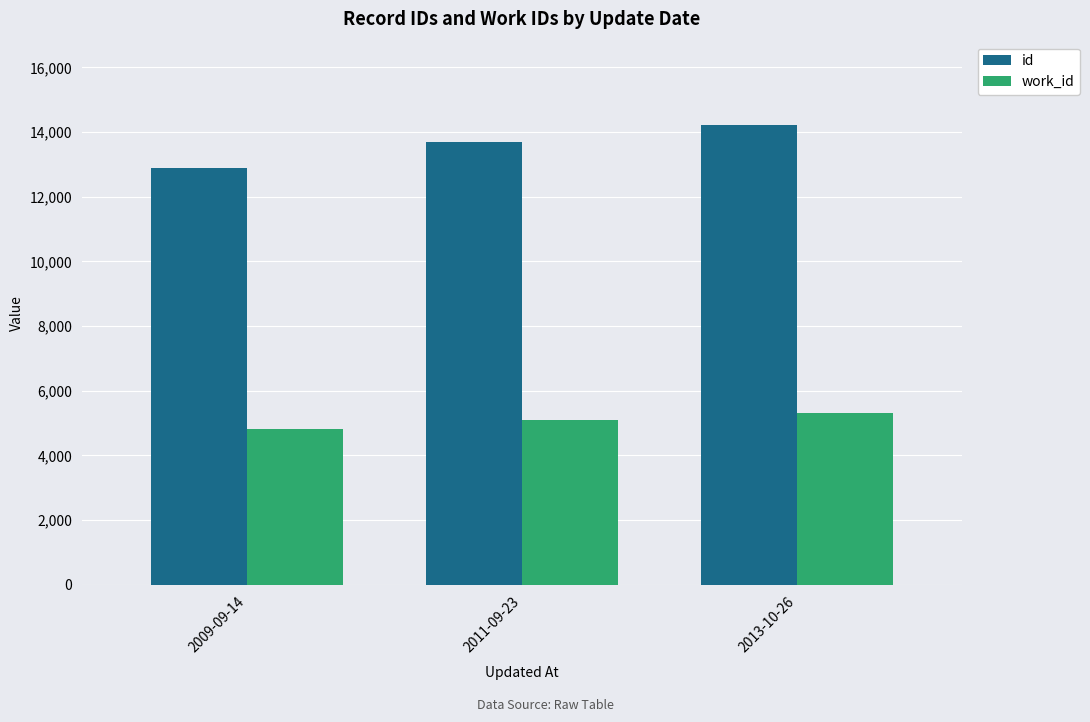

The id series shows 24312 at 2013-10-26. True or false?

False